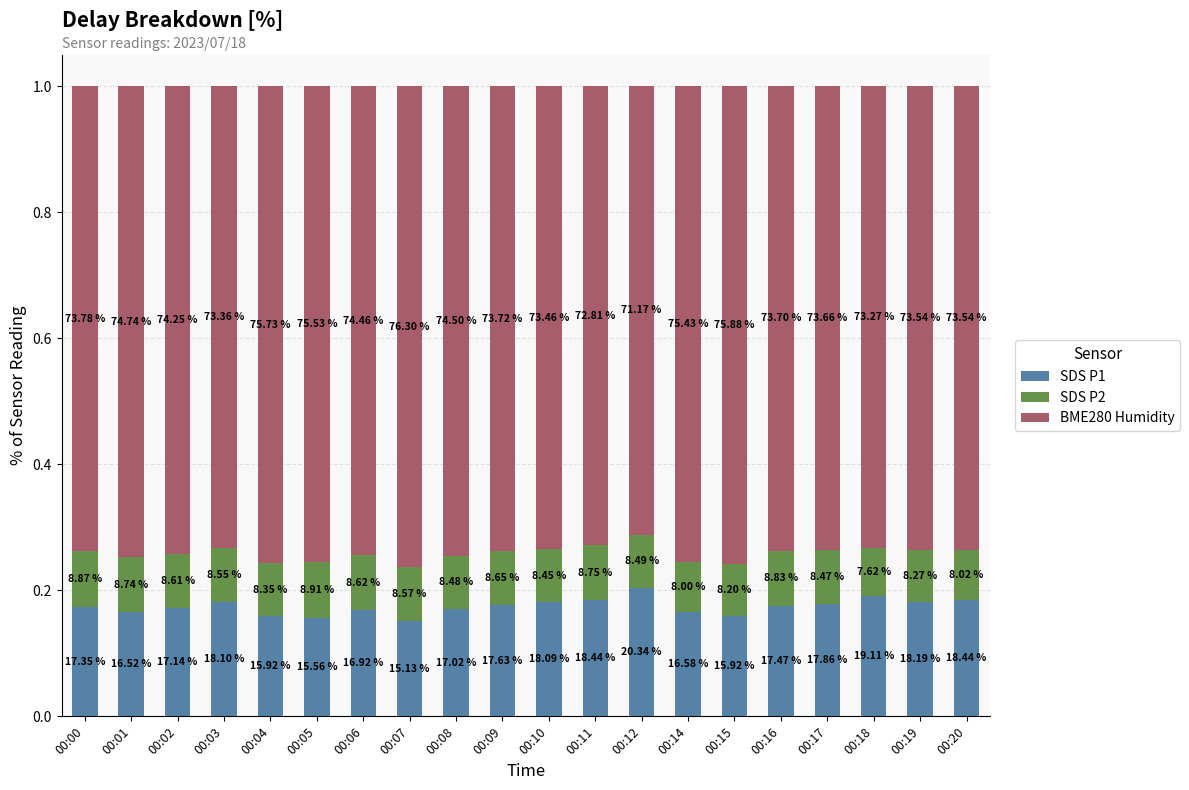

What are all the series names shown in the legend?

SDS P1, SDS P2, BME280 Humidity